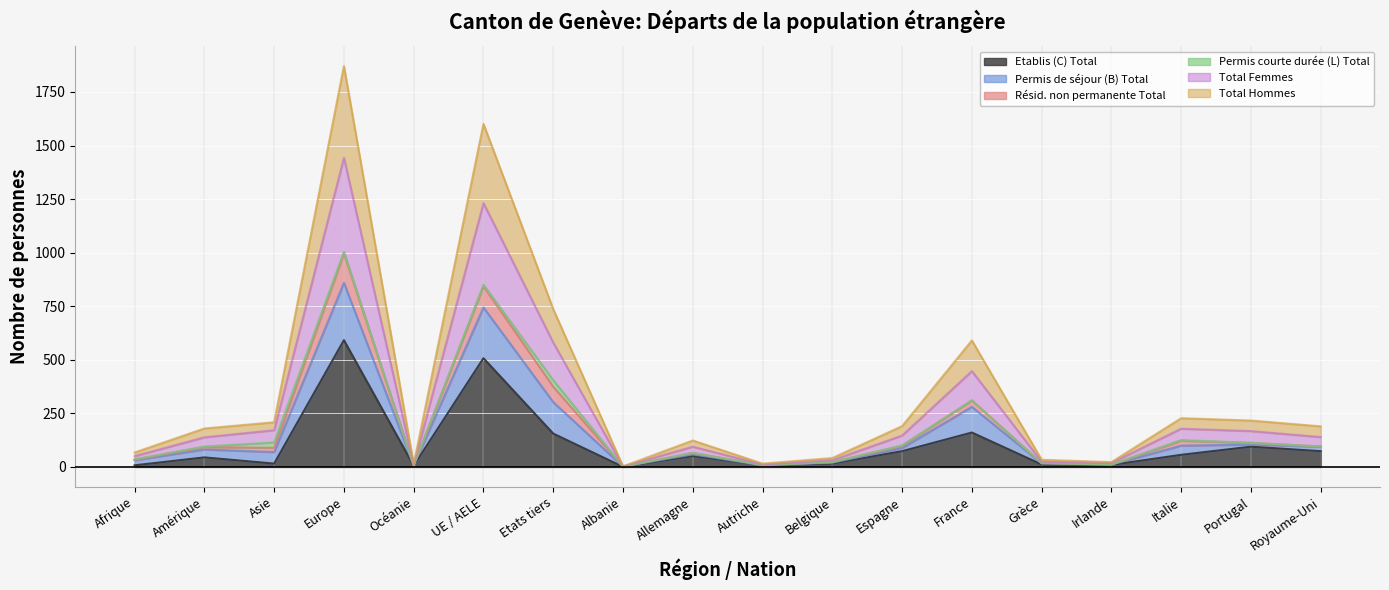

True or false: Total Hommes has a value of 2 at Albanie.

False